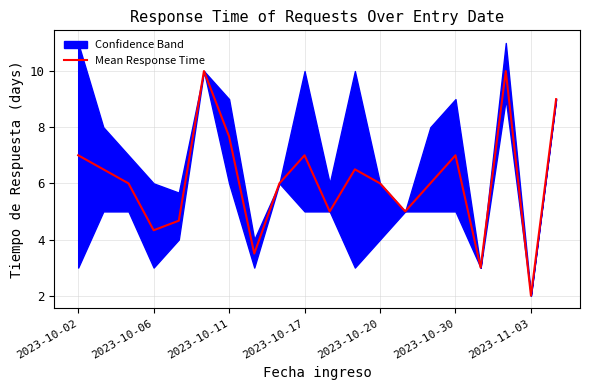

True or false: Mean Response Time has a value of 2.0 at 2023-11-03.

True